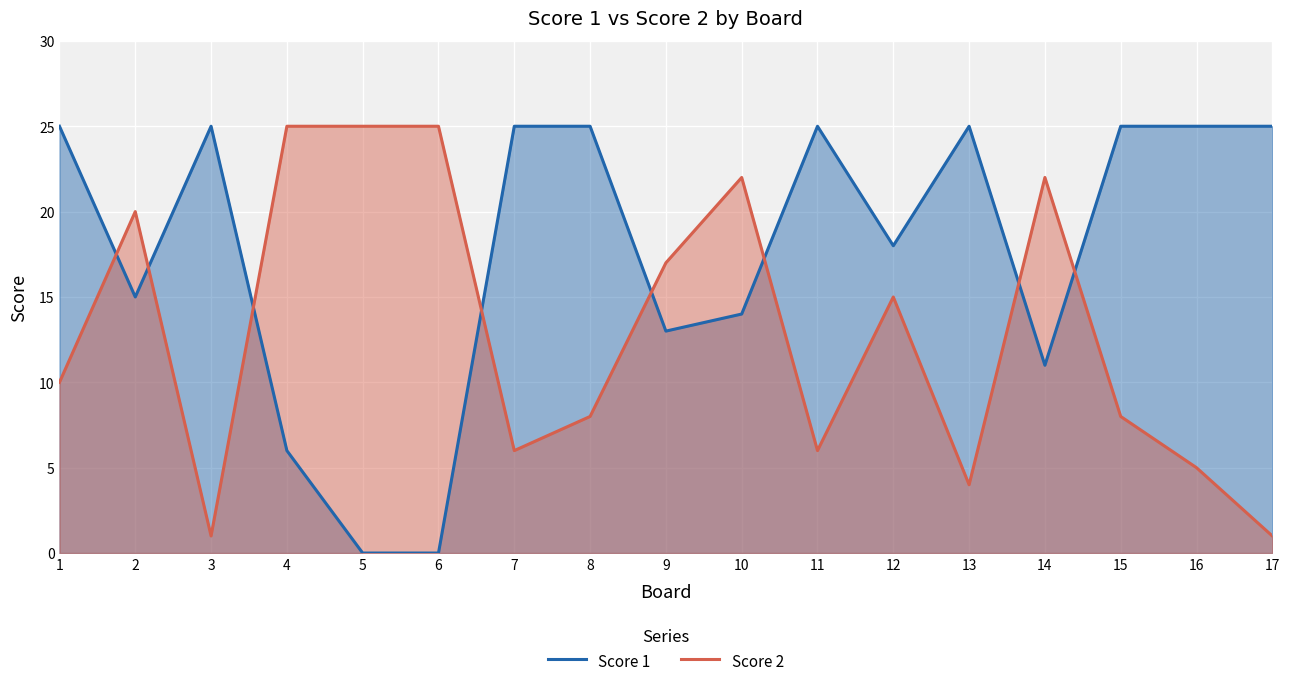

Which label corresponds to the largest value in the chart?

1